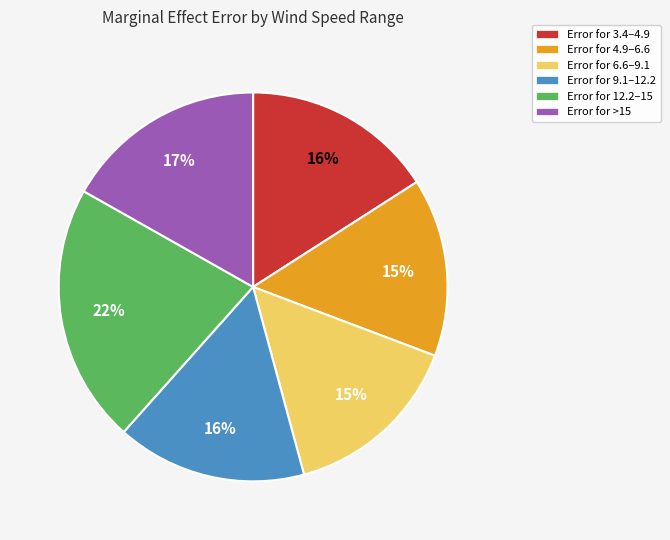

To the nearest percent, what is the average slice percentage?

17%